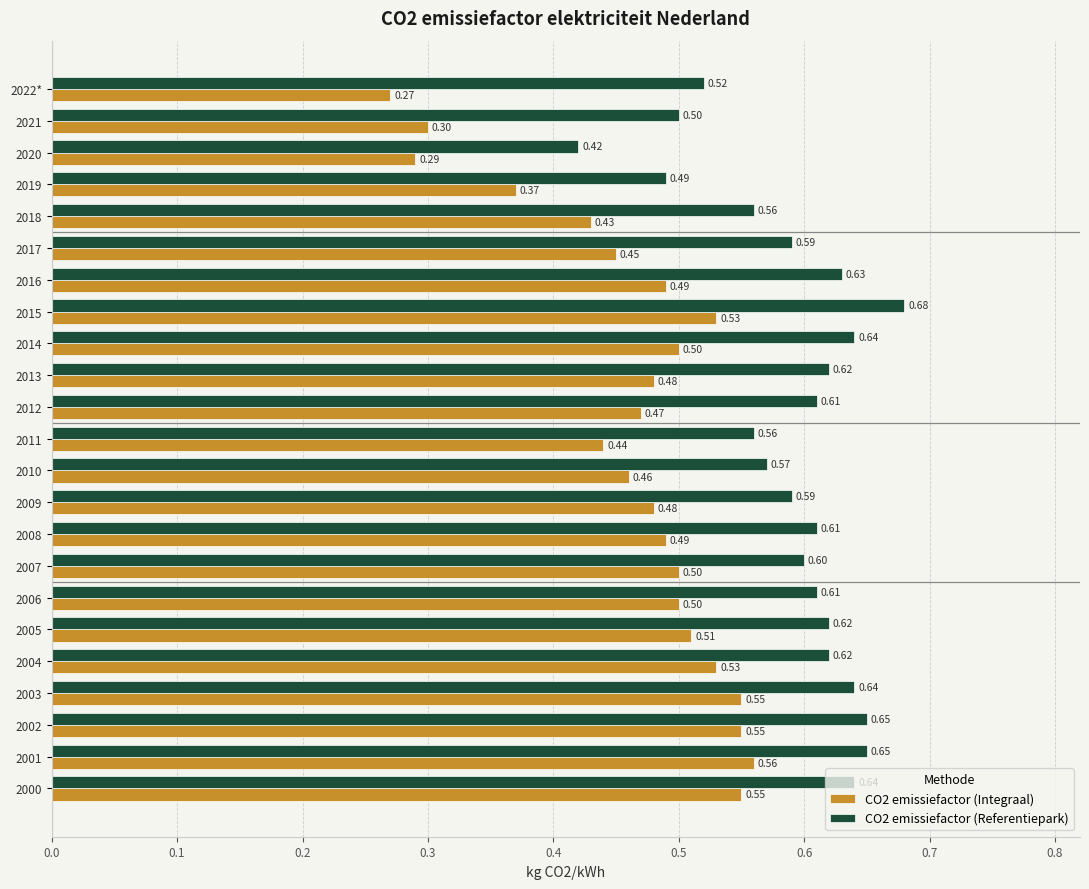

Rank the series by their maximum value, from highest to lowest.

CO2 emissiefactor (Referentiepark), CO2 emissiefactor (Integraal)